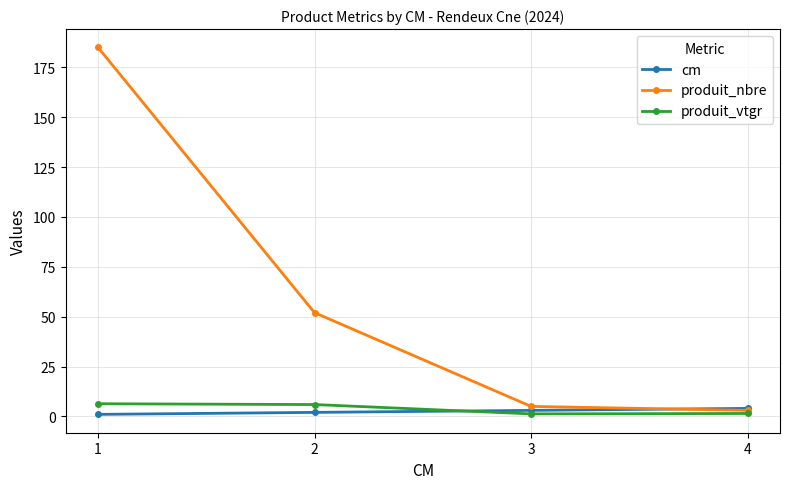

What is the spread (max minus min) of values at 4?

2.6